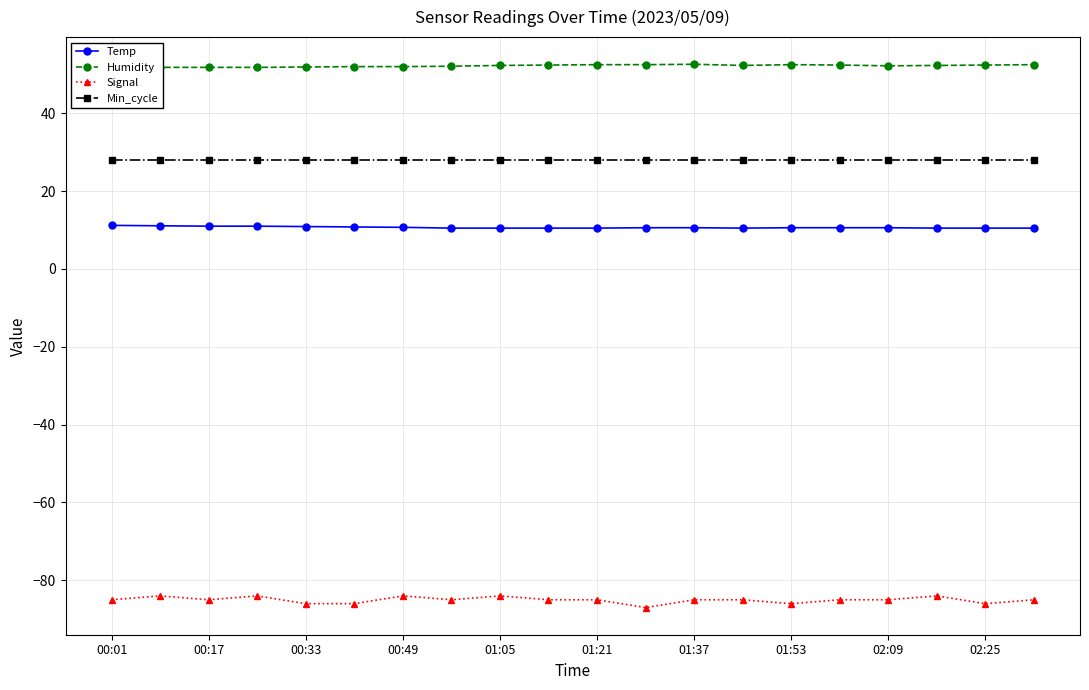

What value does the Temp series have at 01:53?

10.6